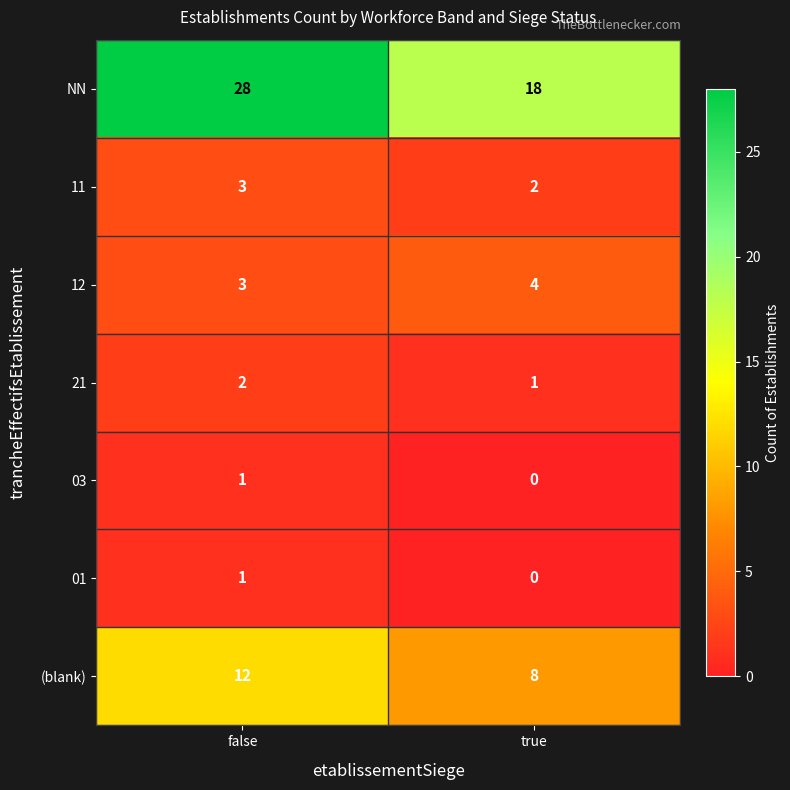

Rank the categories by (blank) value from highest to lowest.

false, true